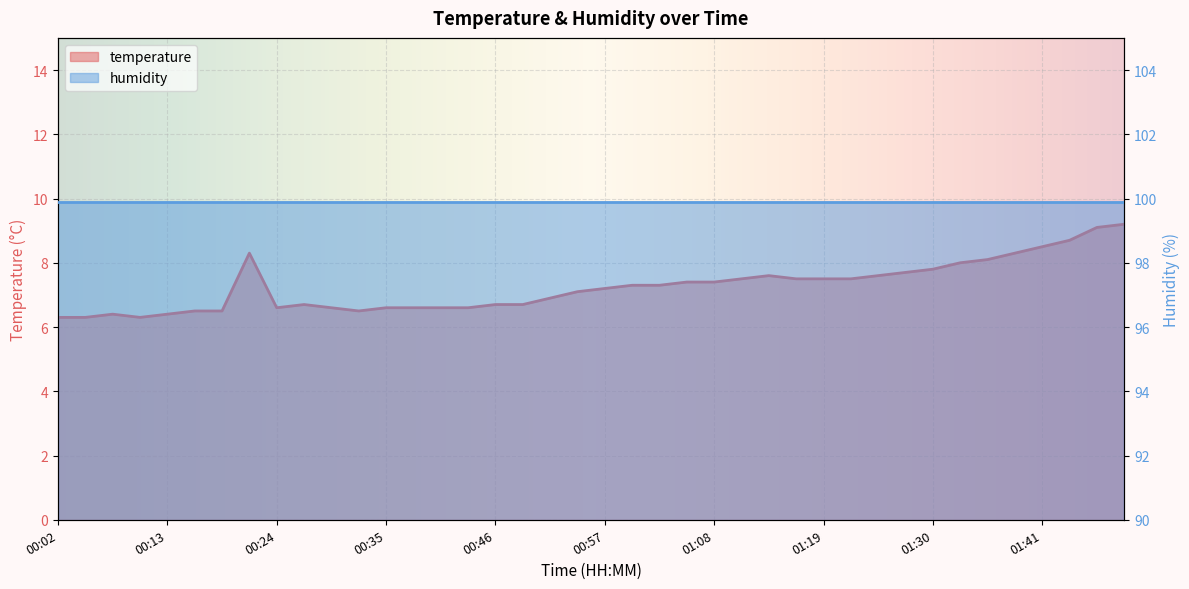

True or false: the data has more than 0 interior local peaks.

True